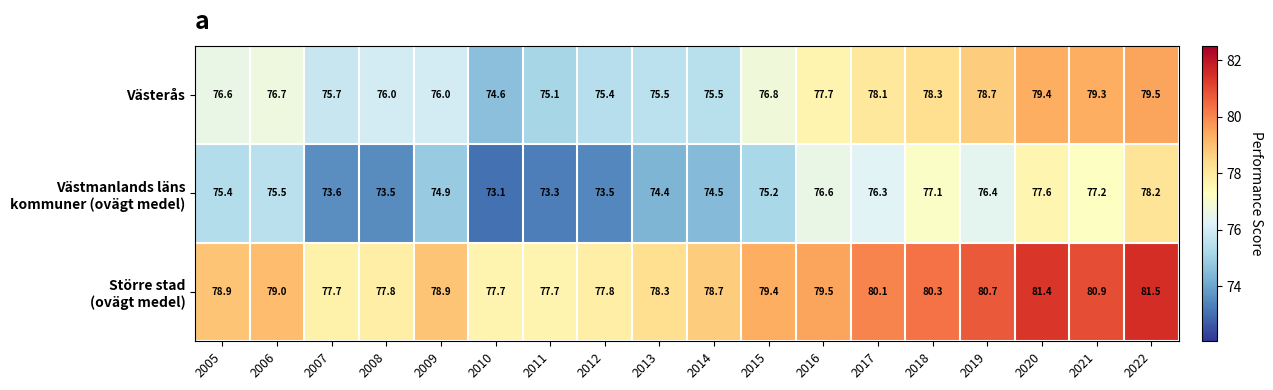

What is the total value across all series at 2021?

237.4